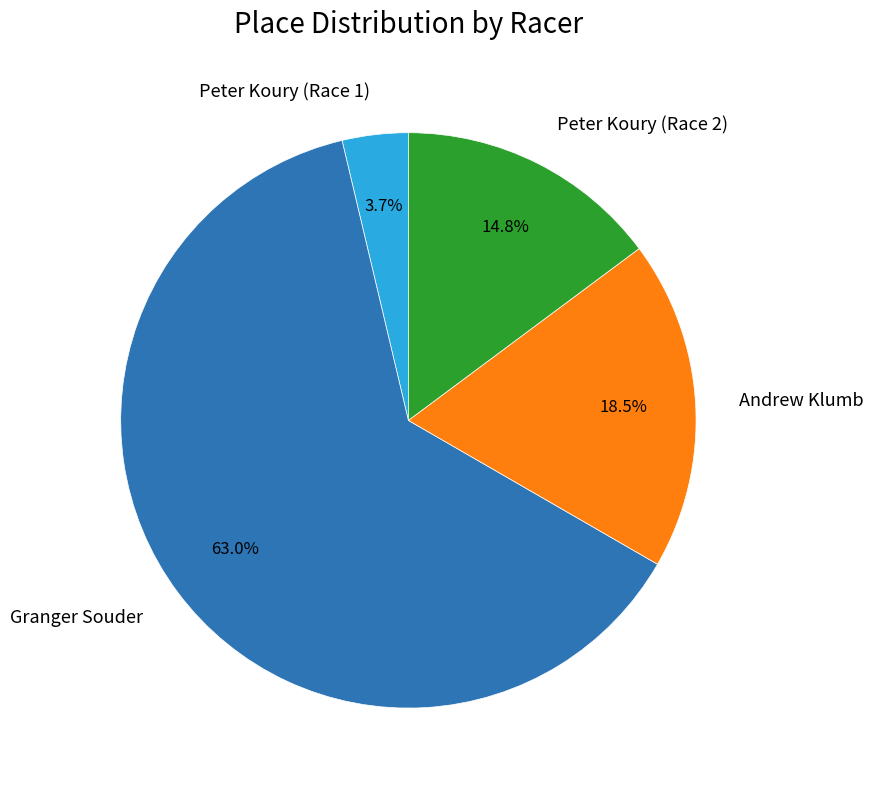

Which slice represents more than half of the pie?

Granger Souder